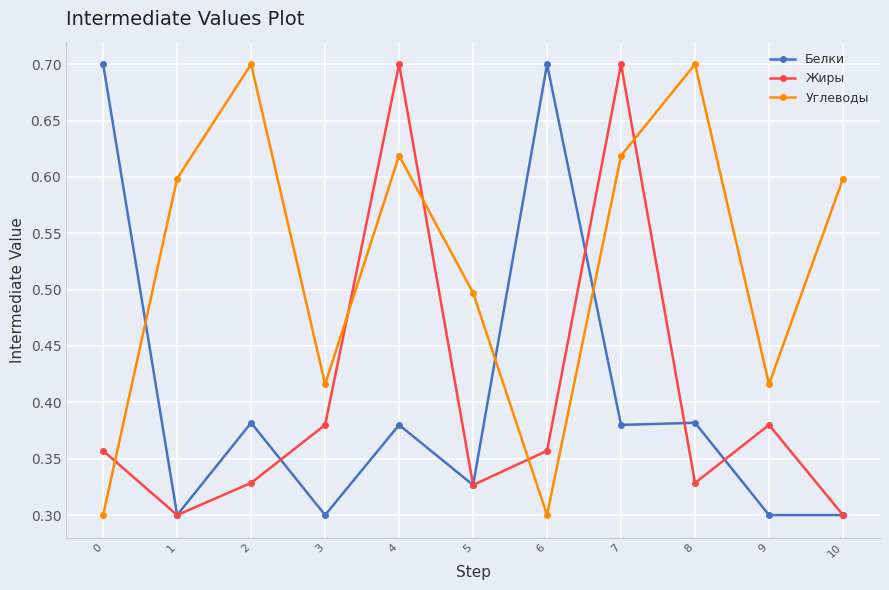

Where is the first local minimum for Жиры?

1